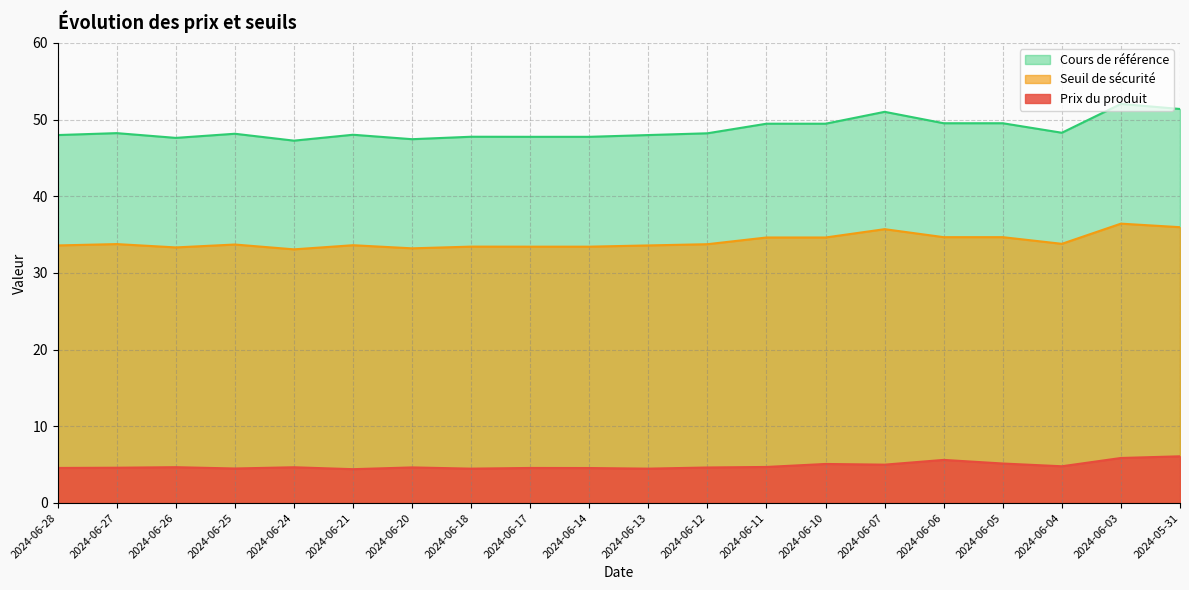

Between 2024-06-18 and 2024-06-13, which series saw the biggest shift?

Seuil de sécurité